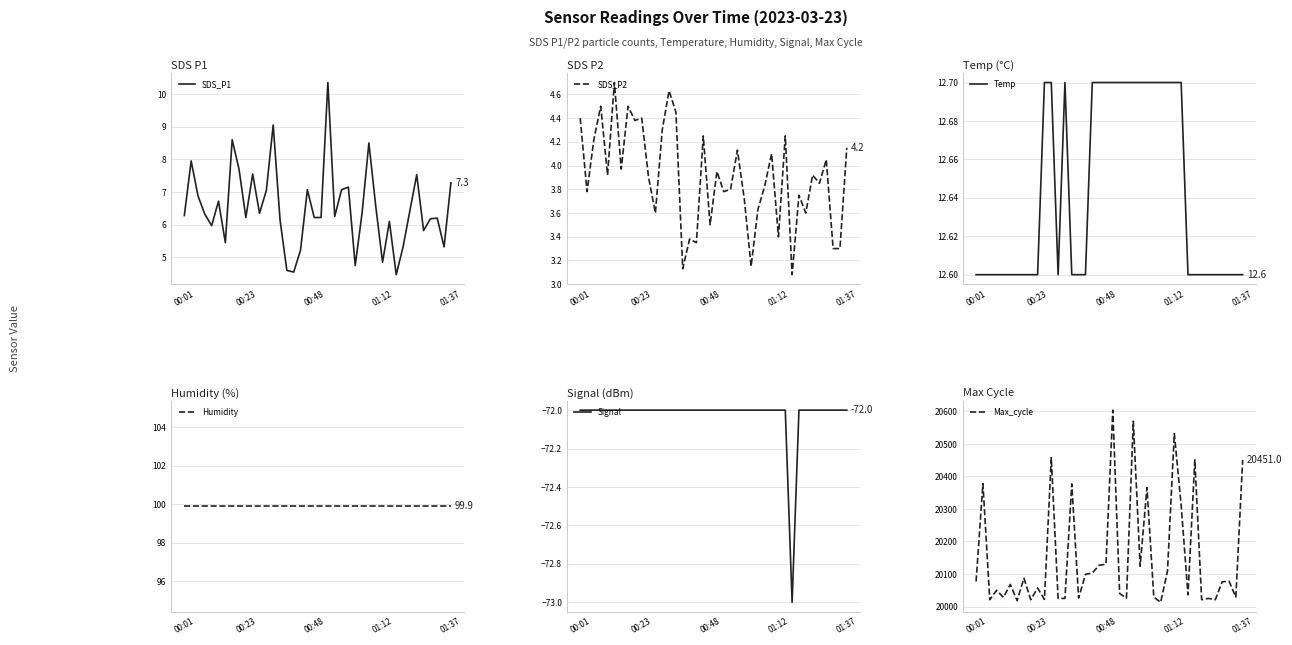

What is the highest value of the SDS_P2 series?

4.7